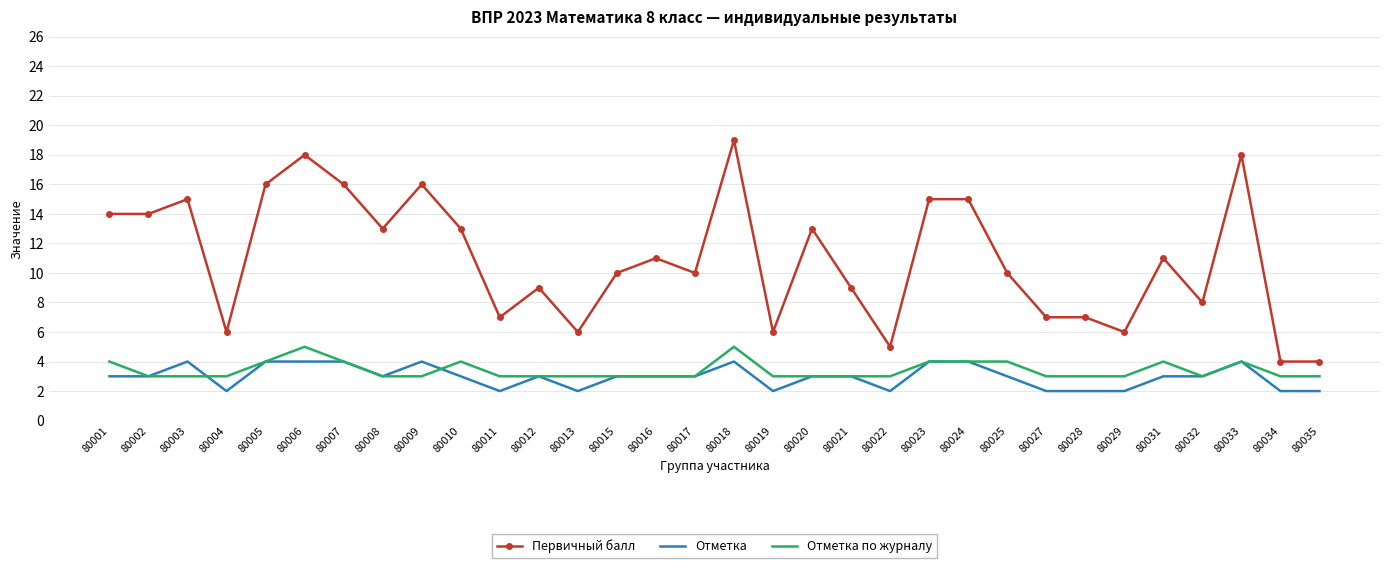

True or false: Первичный балл and Отметка cross at least once.

False